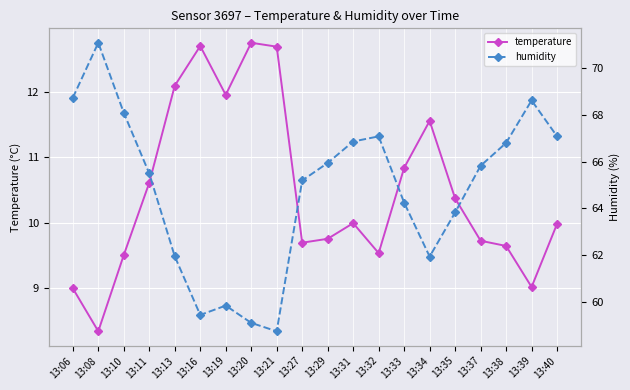

At which label does humidity reach its peak?

13:08